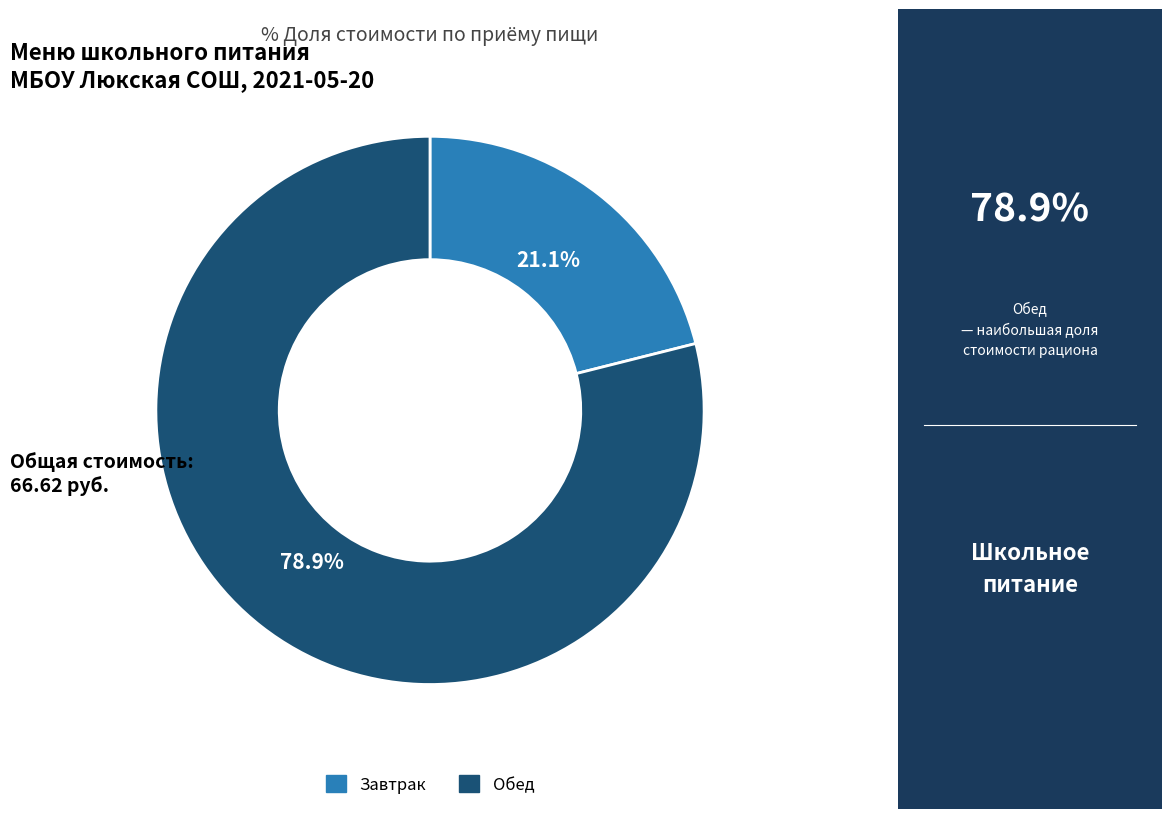

Is there a majority slice in this chart?

Yes